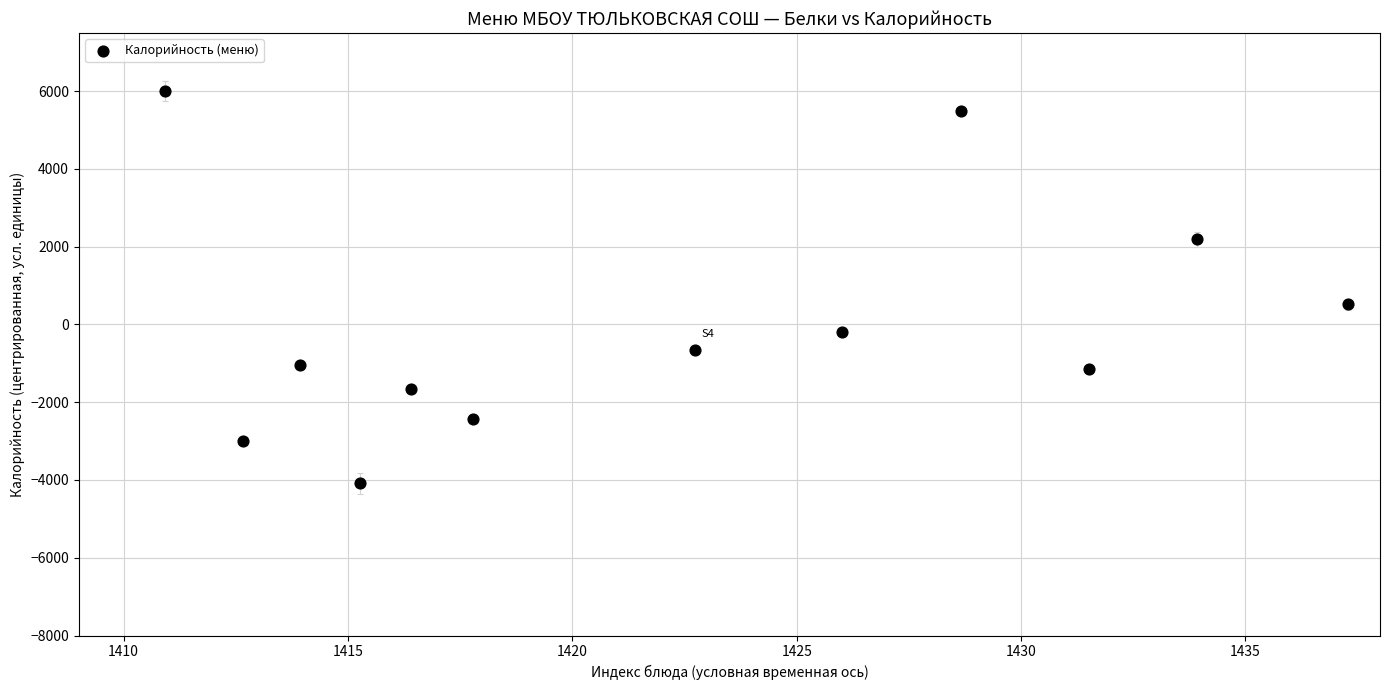

What is the average X value?

1422.3